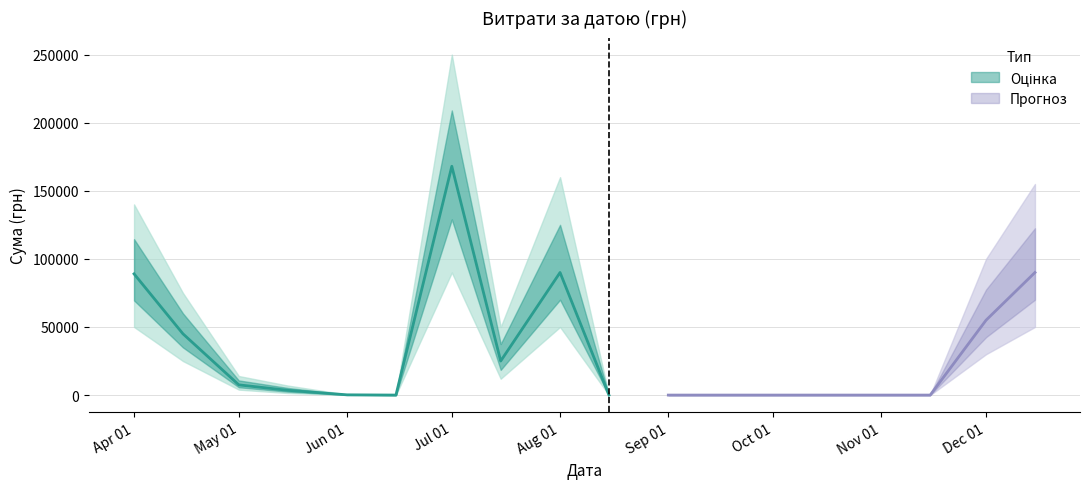

At how many categories does at least one series exceed 191371?

1